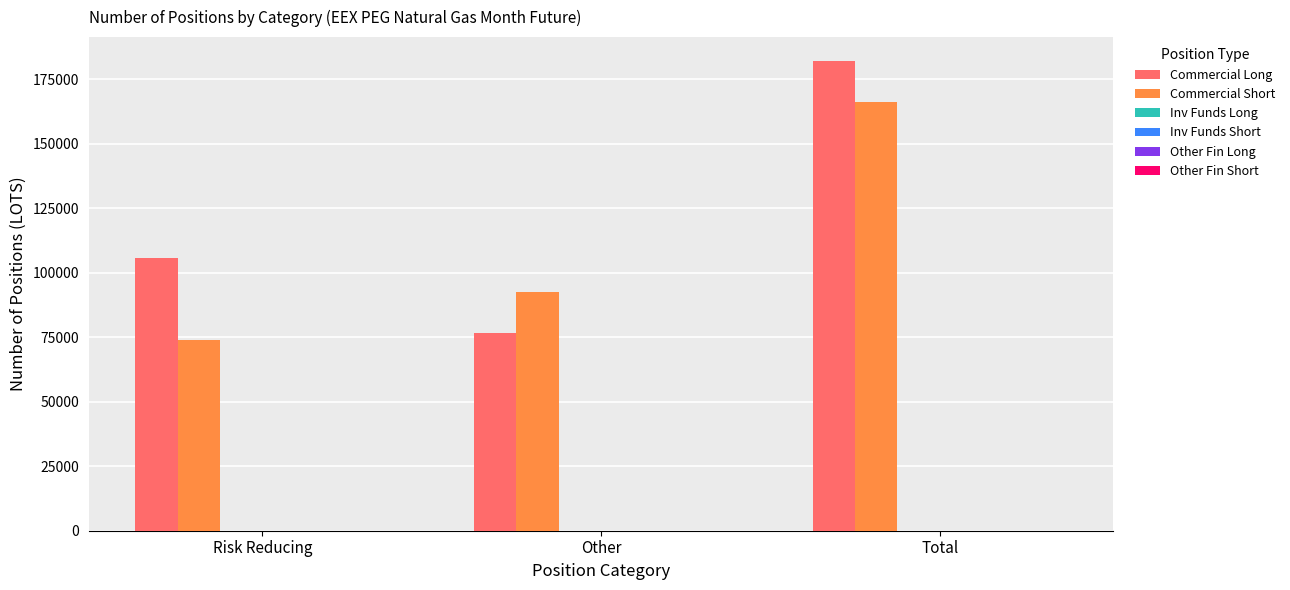

Which label corresponds to the smallest value in the chart?

Risk Reducing